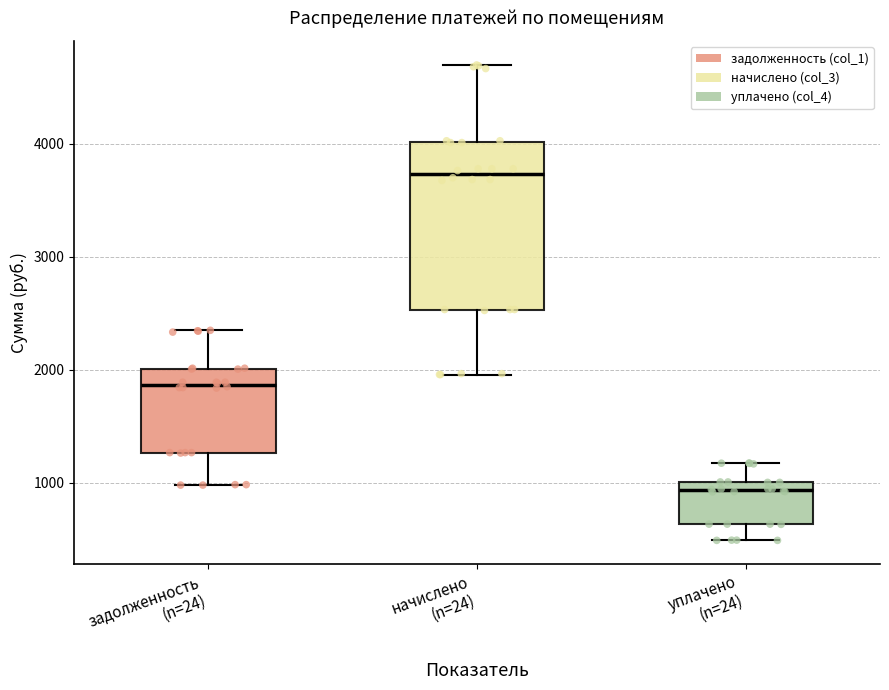

Reading left to right, transcribe this box plot: for each box, give where its median line is, the range the box spans, and where its two whiskers end, as read against the y-axis. The values are not printed on the chart, so give them approximately, as read against the axis.

задолженность (n=24): median 1900, box 1300 to 2000, whiskers 1000 to 2300
начислено (n=24): median 3700, box 2500 to 4000, whiskers 2000 to 4700
уплачено (n=24): median 900, box 600 to 1000, whiskers 500 to 1200